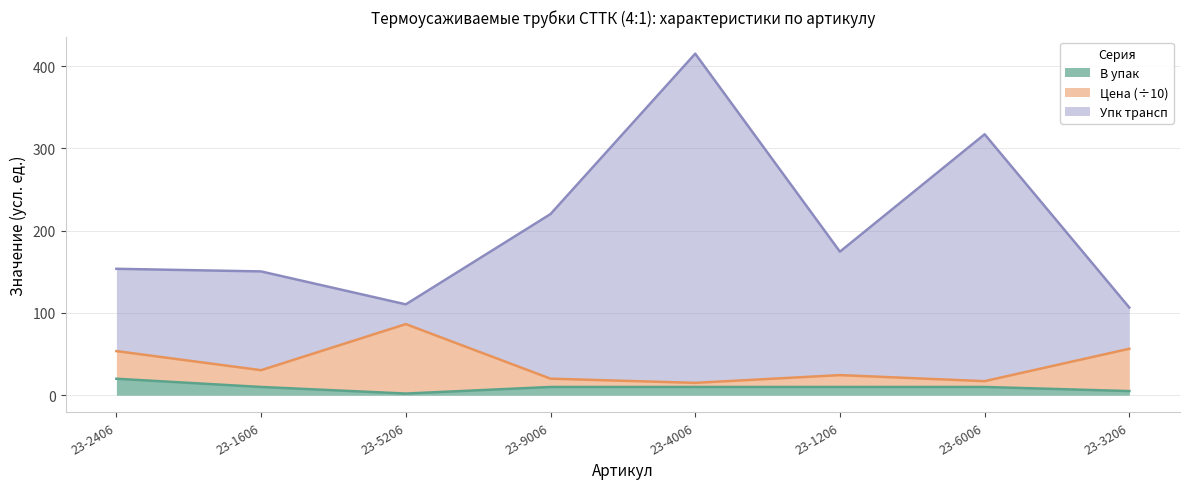

At which label does Упк трансп first exceed 174?

23-9006